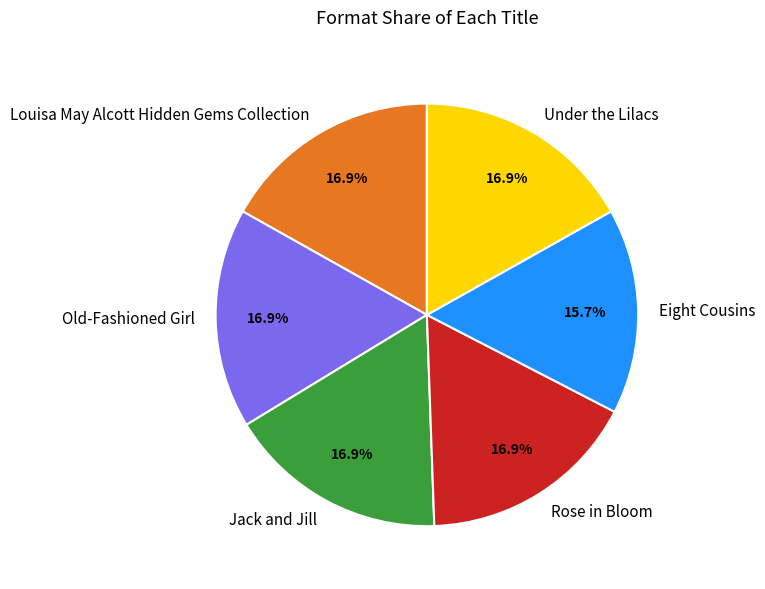

Is it true that Louisa May Alcott Hidden Gems Collection is 27% of the pie?

False